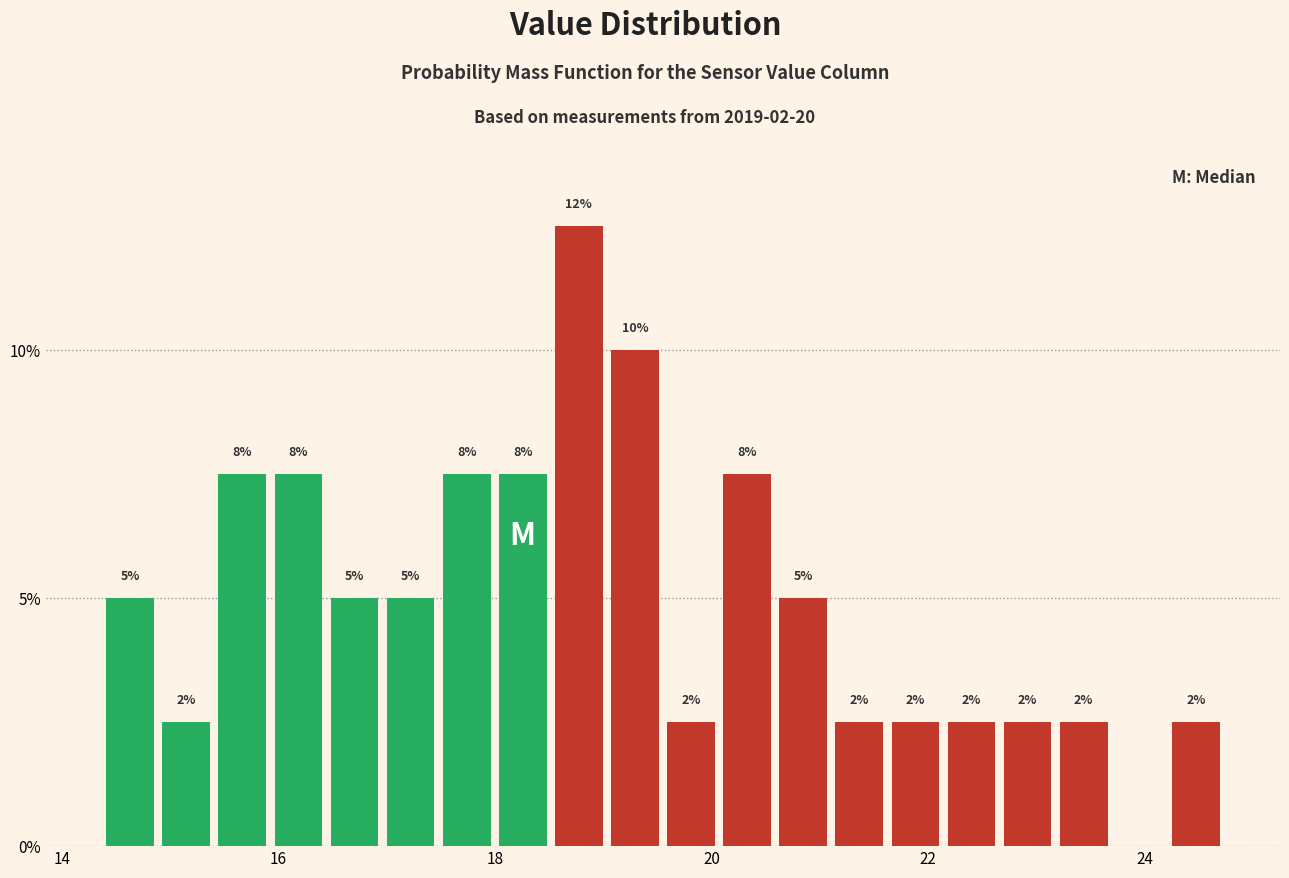

Around what value on the x-axis is the tallest bar? Give the approximate position of its centre, as read against the axis.

18.8